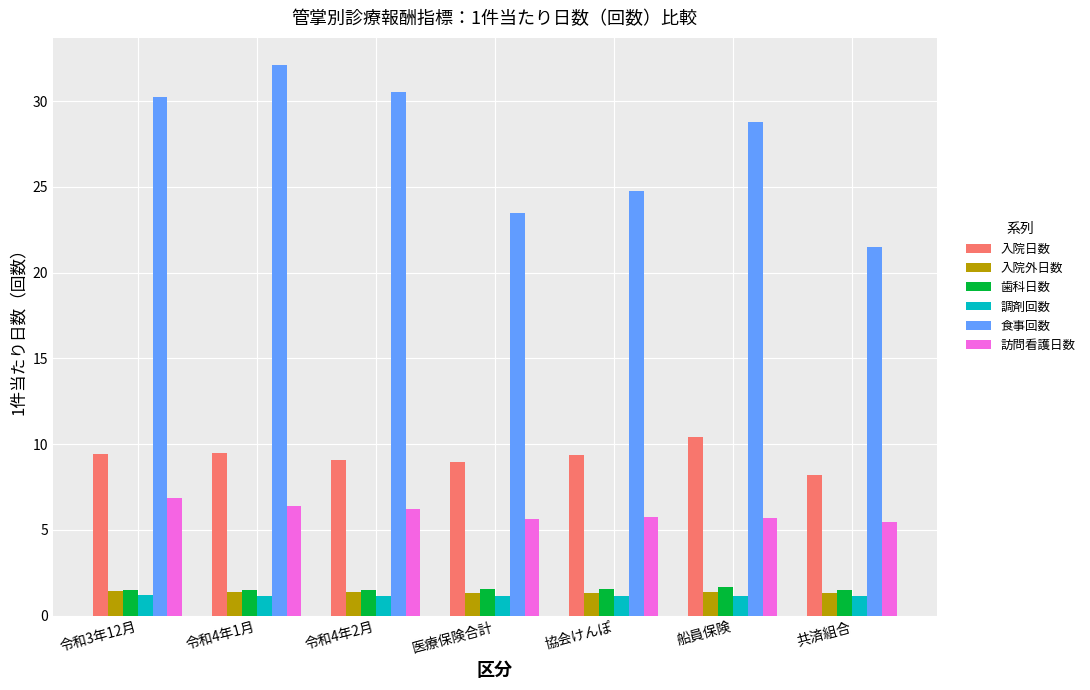

At how many categories does at least one series exceed 18?

7